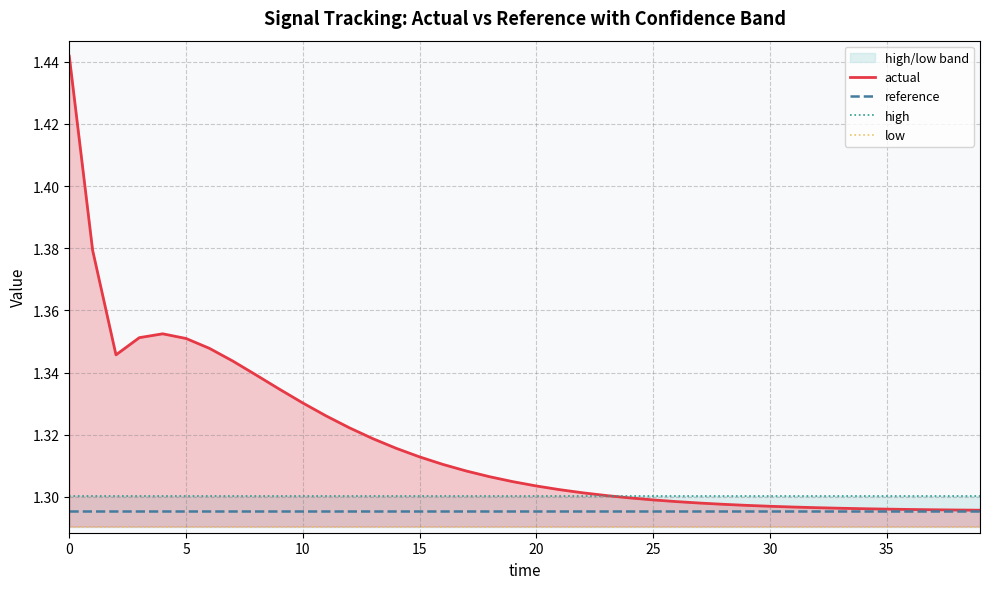

True or false: high has a value of 0.4 at 24.

False